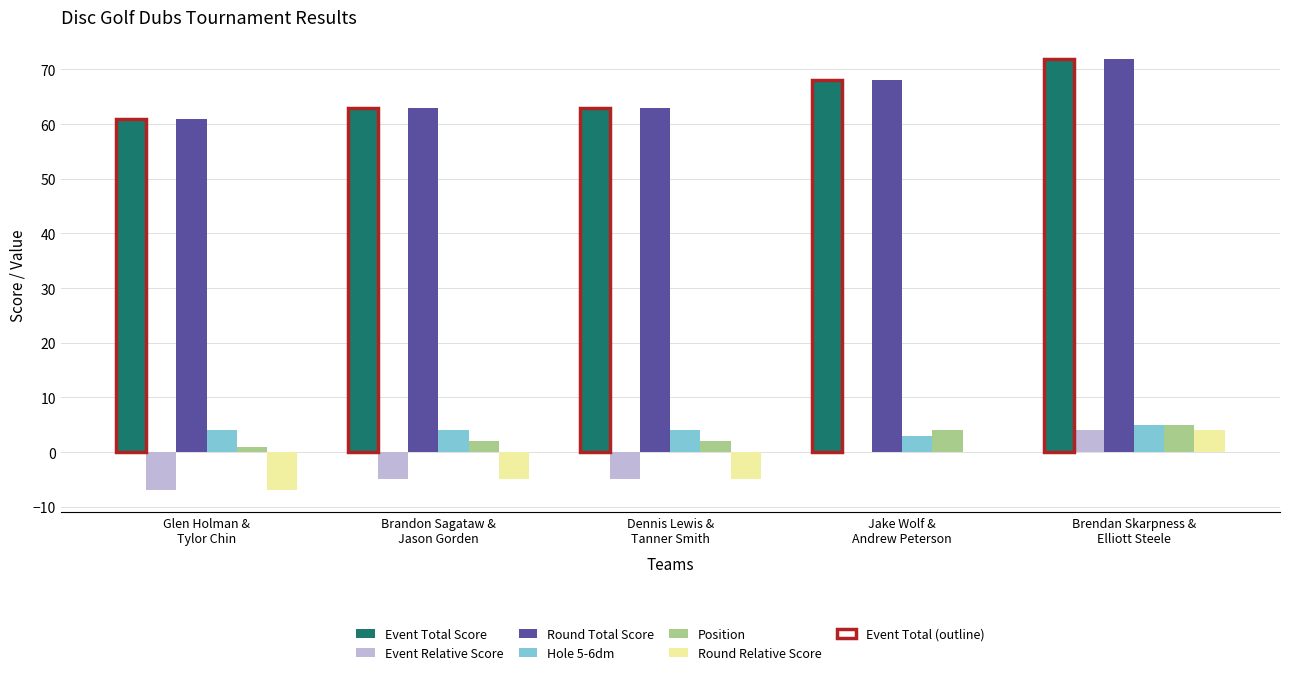

True or false: Hole 5-6dm has a value of 4 at Dennis Lewis &
Tanner Smith.

True